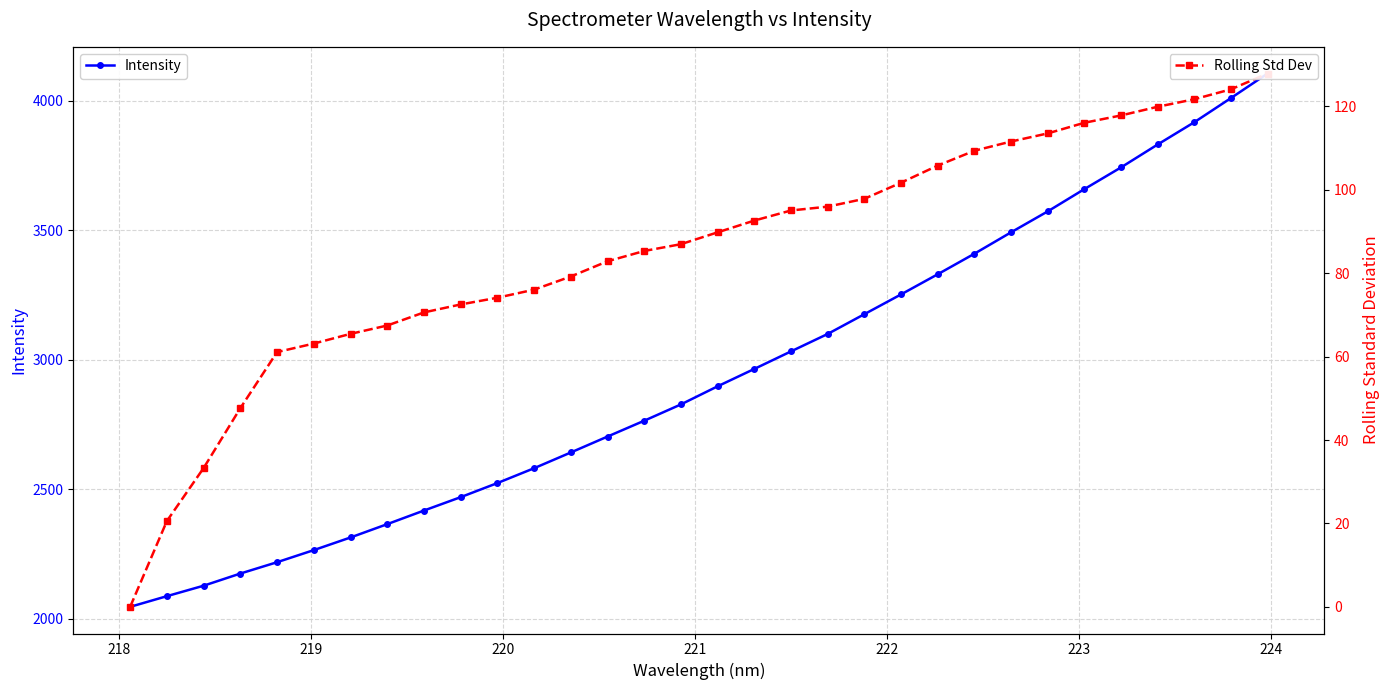

What is the value of the Intensity point at the 26th from the left?

3572.7